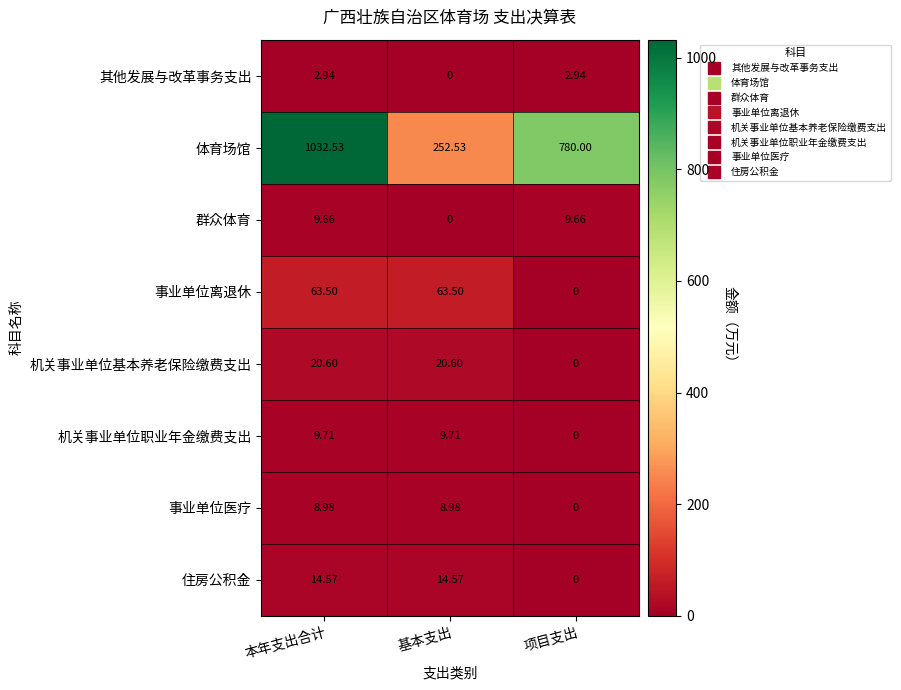

Which category has the highest value across all series?

本年支出合计